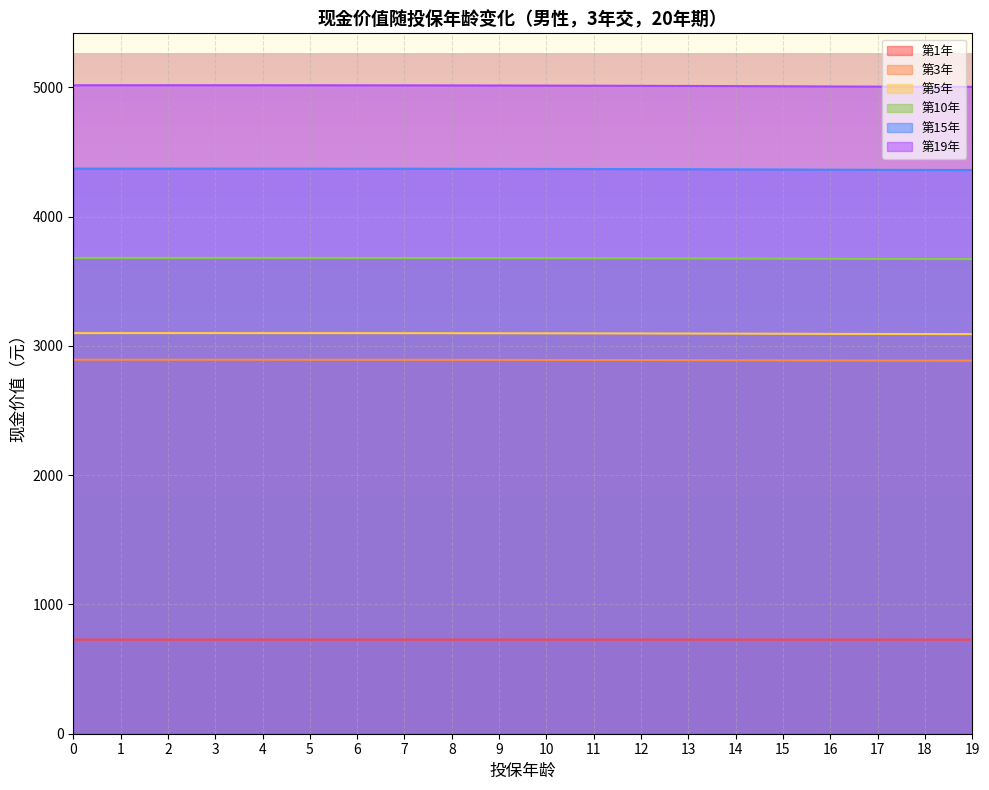

How many series are shown in this chart?

6